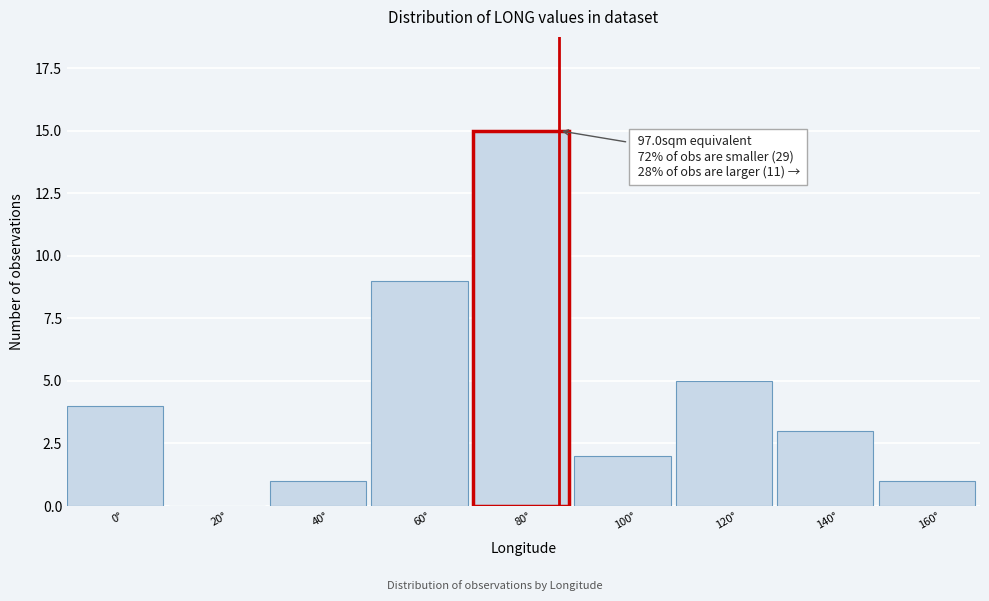

Reading right to left, transcribe all the data shown in this chart.

160°=1	140°=3	120°=5	100°=2	80°=15	60°=9	40°=1	20°=0	0°=4